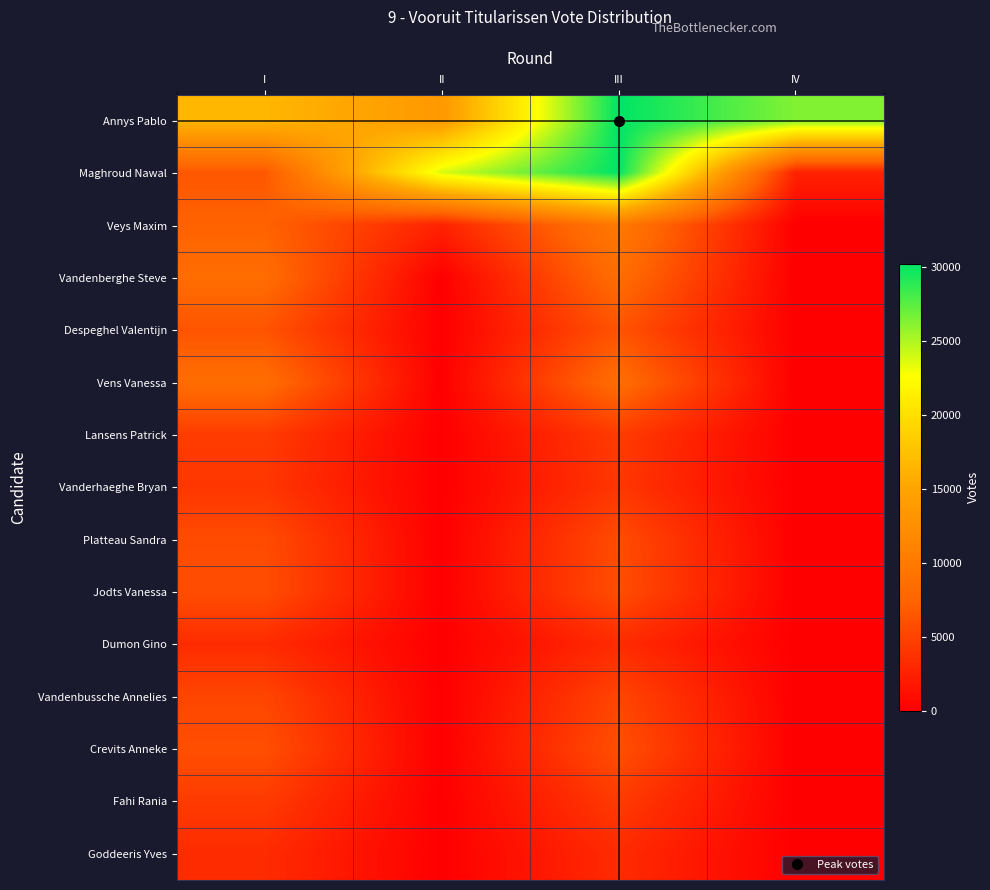

Reading right to left, transcribe all the data shown in this chart.

Annys Pablo: IV=26323	III=30173	II=13596	I=16577
Maghroud Nawal: IV=2579	III=30173	II=23744	I=6429
Veys Maxim: IV=0	III=9877	II=2579	I=7298
Vandenberghe Steve: IV=0	III=8351	II=0	I=8351
Despeghel Valentijn: IV=0	III=6187	II=0	I=6187
Vens Vanessa: IV=0	III=8432	II=0	I=8432
Lansens Patrick: IV=0	III=4462	II=0	I=4462
Vanderhaeghe Bryan: IV=0	III=4085	II=0	I=4085
Platteau Sandra: IV=0	III=5634	II=0	I=5634
Jodts Vanessa: IV=0	III=5775	II=0	I=5775
Dumon Gino: IV=0	III=3245	II=0	I=3245
Vandenbussche Annelies: IV=0	III=5160	II=0	I=5160
Crevits Anneke: IV=0	III=5886	II=0	I=5886
Fahi Rania: IV=0	III=4380	II=0	I=4380
Goddeeris Yves: IV=0	III=3226	II=0	I=3226